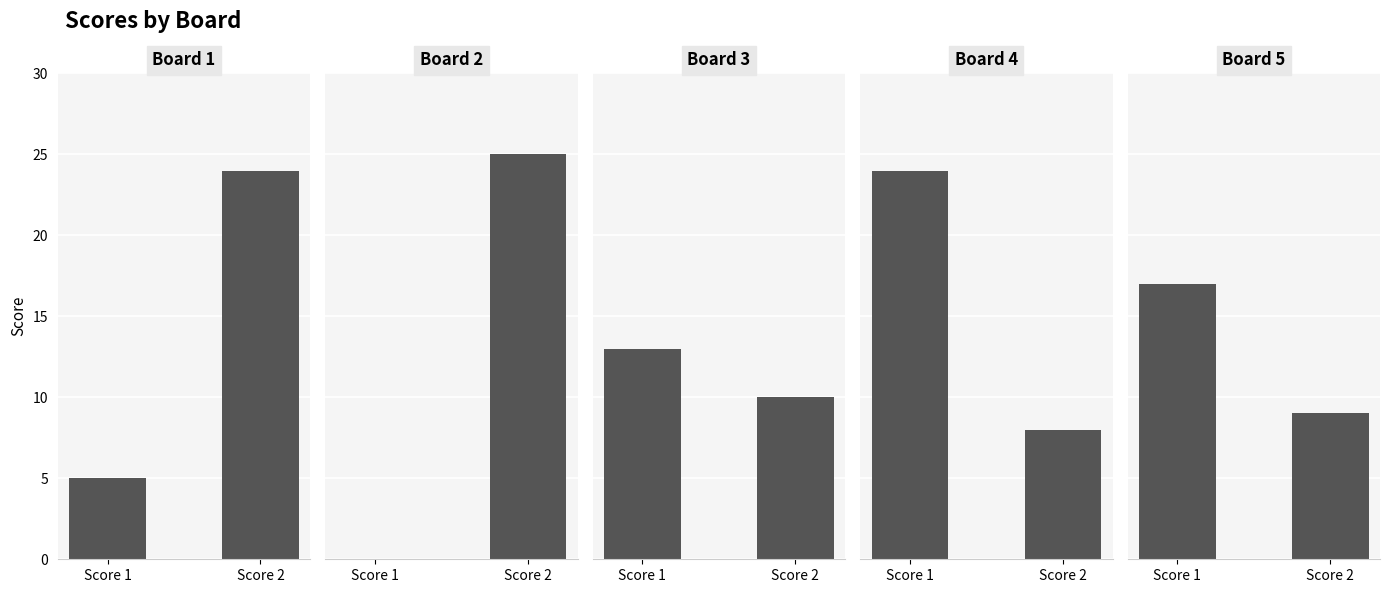

What are all the series names shown in the legend?

Score 1, Score 2